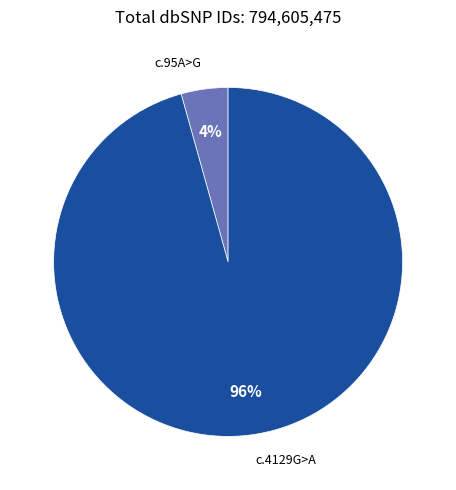

To the nearest percent, what is the average slice percentage?

50%